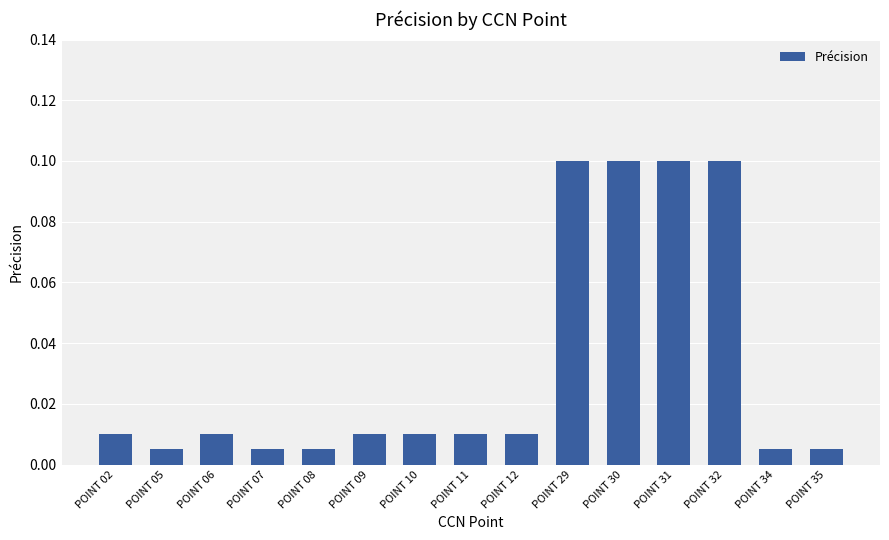

What is the sum of all values?

0.5